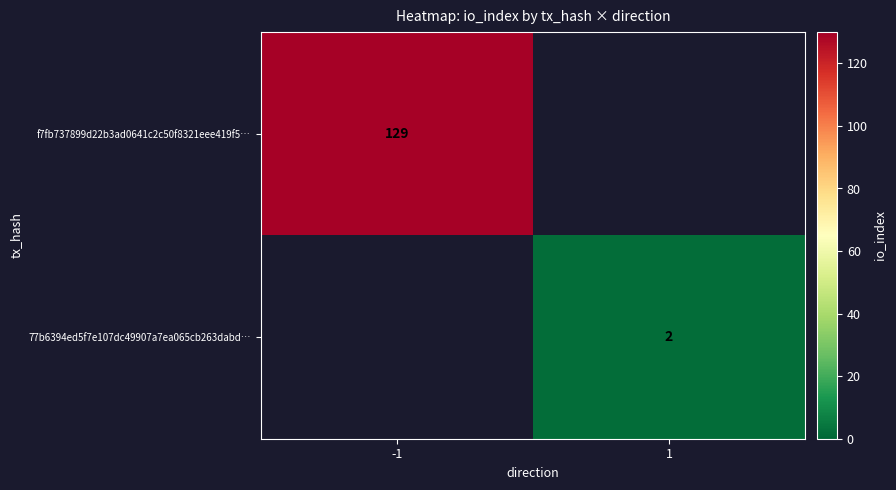

What is the smallest value displayed?

2.0